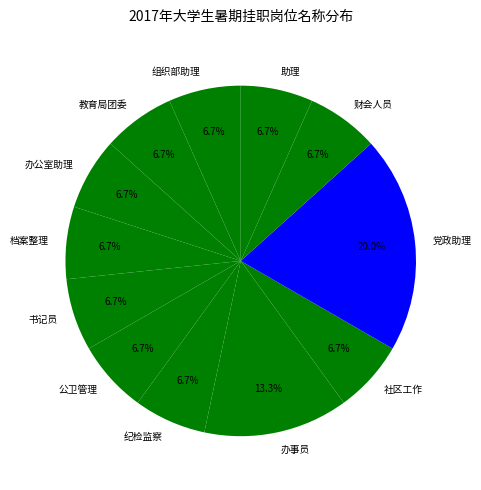

Which has a higher value, 社区工作 or 党政助理?

党政助理